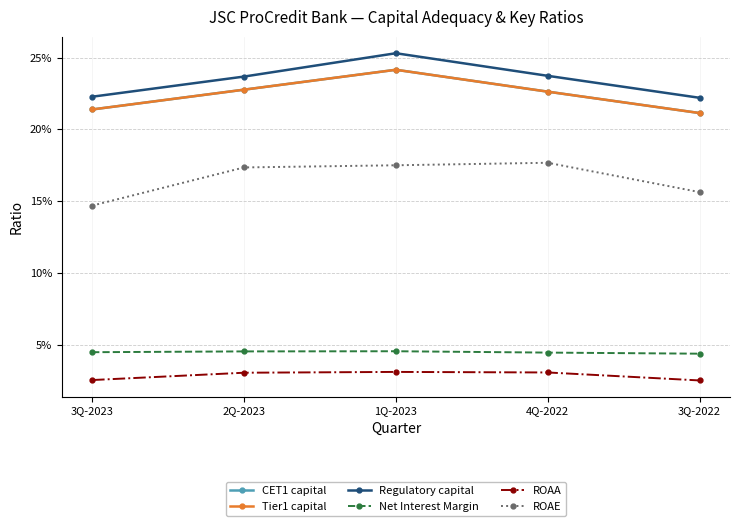

Is the value of Tier1 capital at 3Q-2023 greater than the value of ROAA at 2Q-2023?

Yes